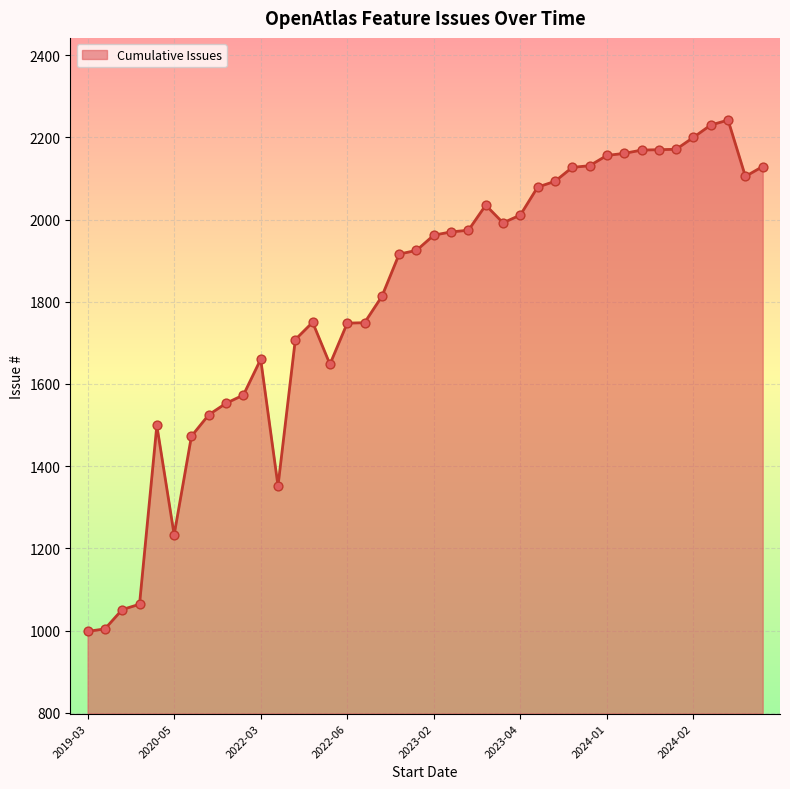

What is the difference between the maximum and minimum values?

1244